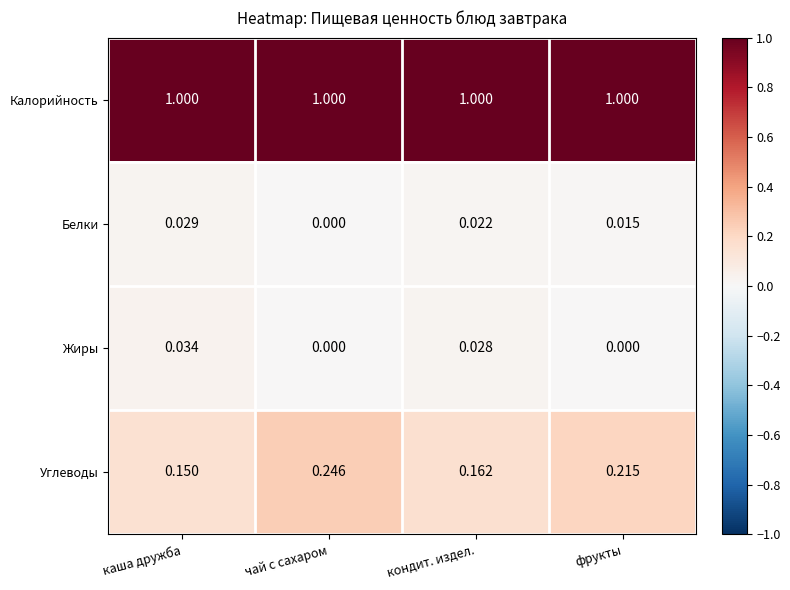

Which series changed the most between каша дружба and чай с сахаром?

Углеводы